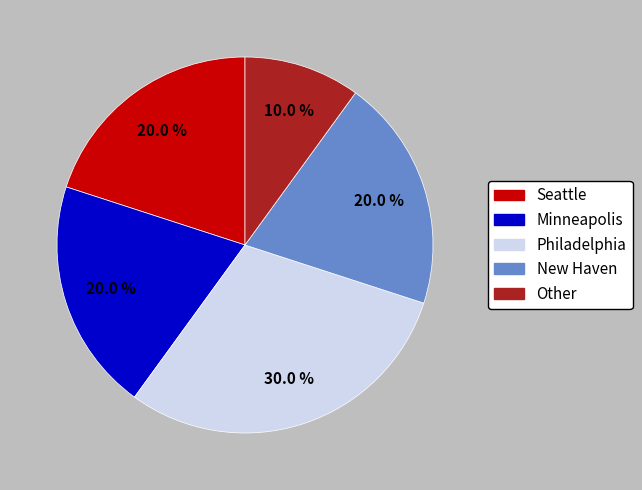

What percentage do Seattle and Minneapolis together represent?

40.0%